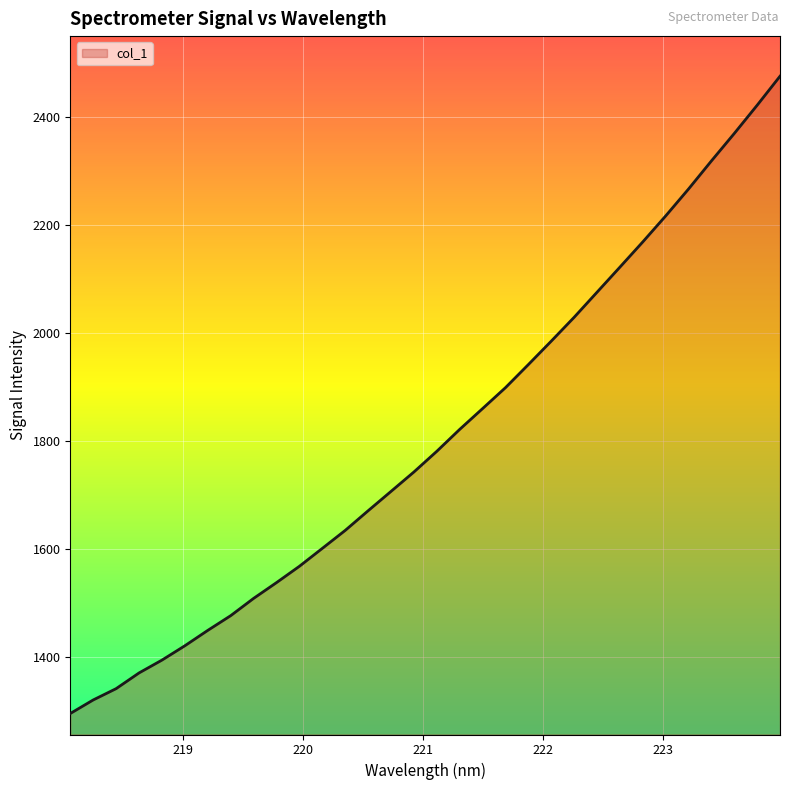

What is the difference between the maximum and minimum values?

1179.6